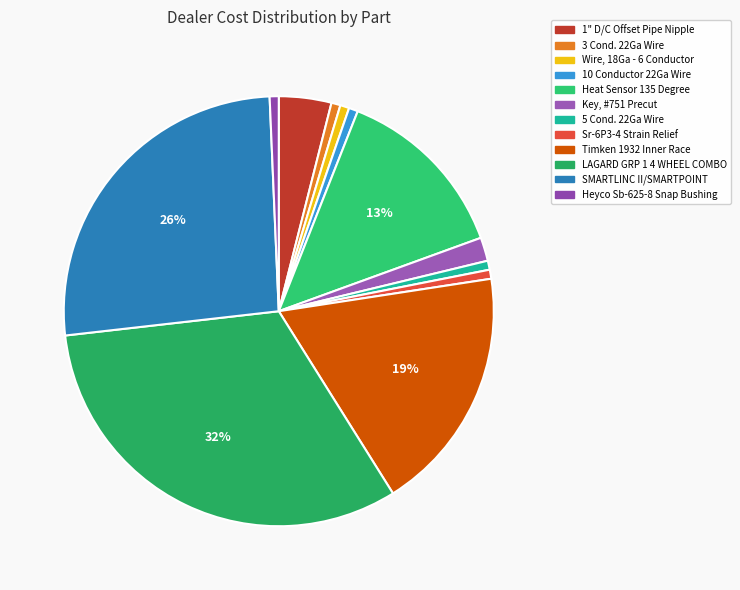

To the nearest percent, what percentage of the pie is 3 Cond. 22Ga Wire?

1%